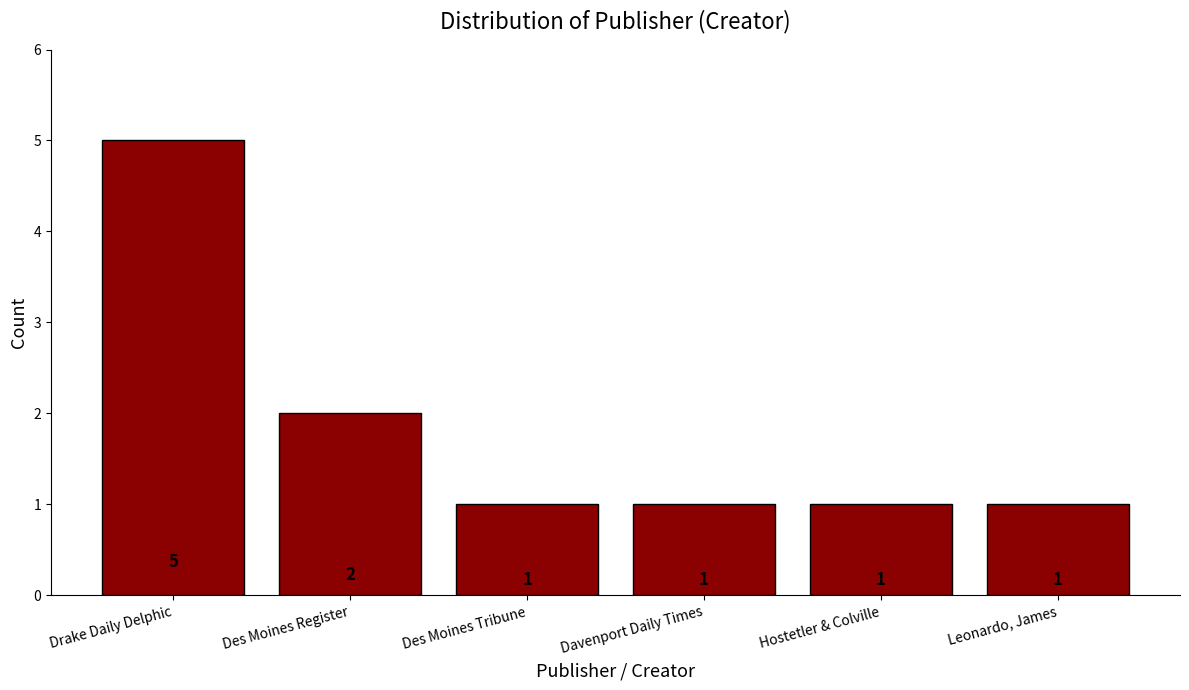

How many bars are there in total?

6